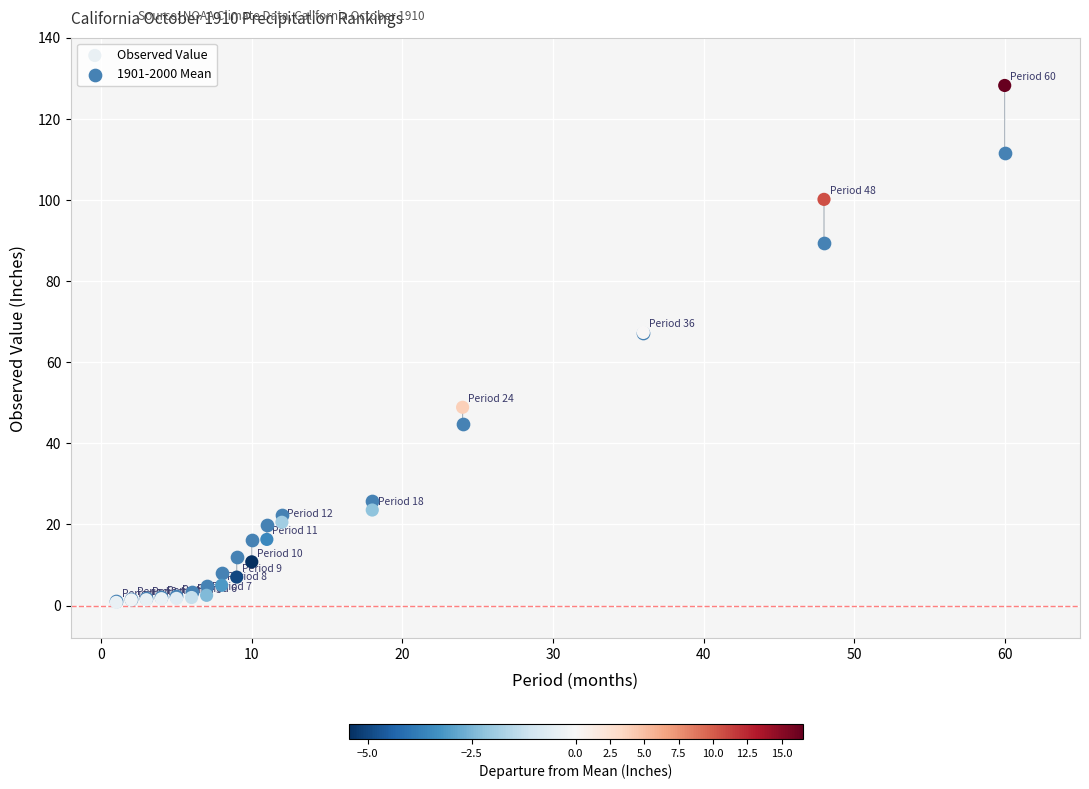

What are all the series names shown in the legend?

Observed Value, 1901-2000 Mean